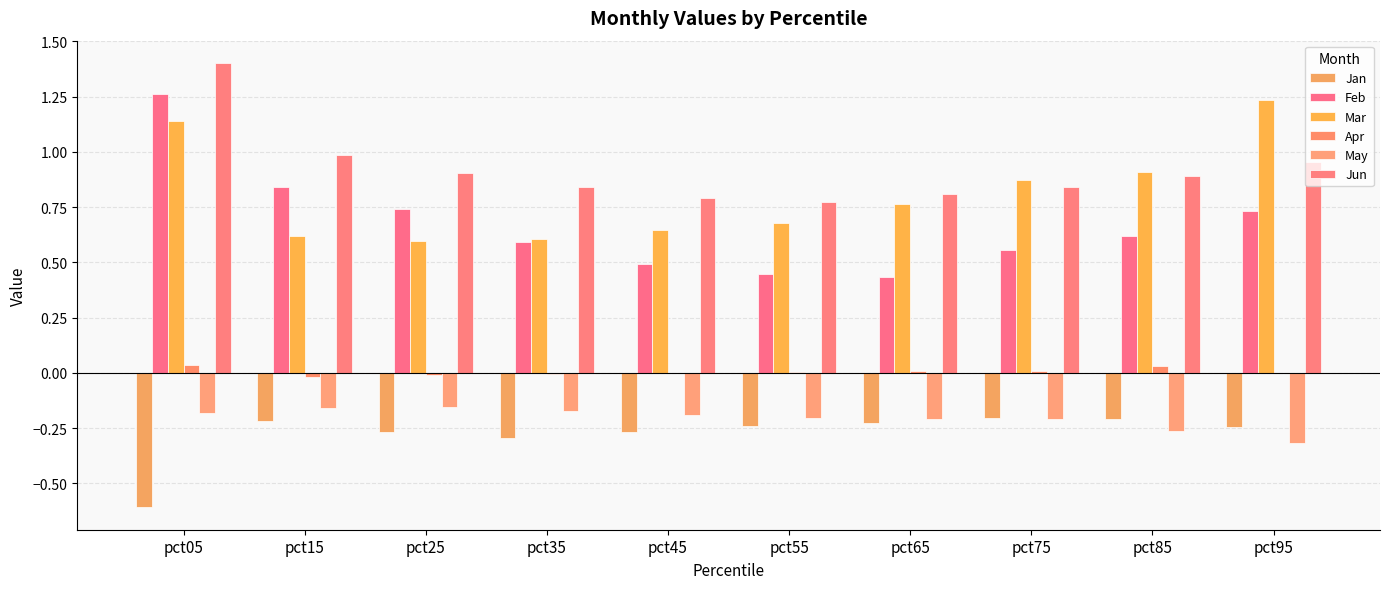

Are the bars grouped side by side (vs. stacked)?

Yes